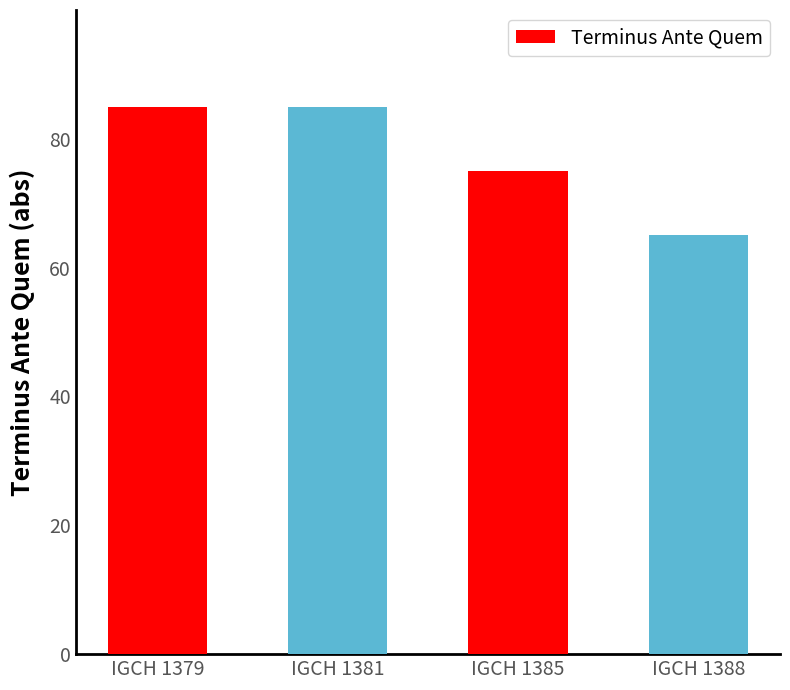

Reading right to left, transcribe all the data shown in this chart.

IGCH 1388=65	IGCH 1385=75	IGCH 1381=85	IGCH 1379=85